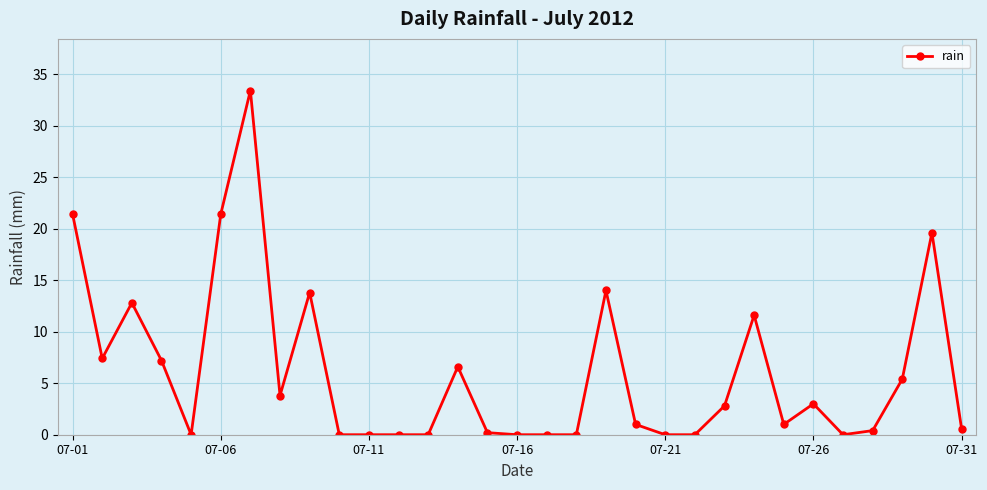

Reading left to right, list all the values displayed in this chart.

21.4	7.4	12.8	7.2	0.0	21.4	33.4	3.8	13.8	0.0	0.0	0.0	0.0	6.6	0.2	0.0	0.0	0.0	14.0	1.0	0.0	0.0	2.8	11.6	1.0	3.0	0.0	0.4	5.4	19.6	0.6